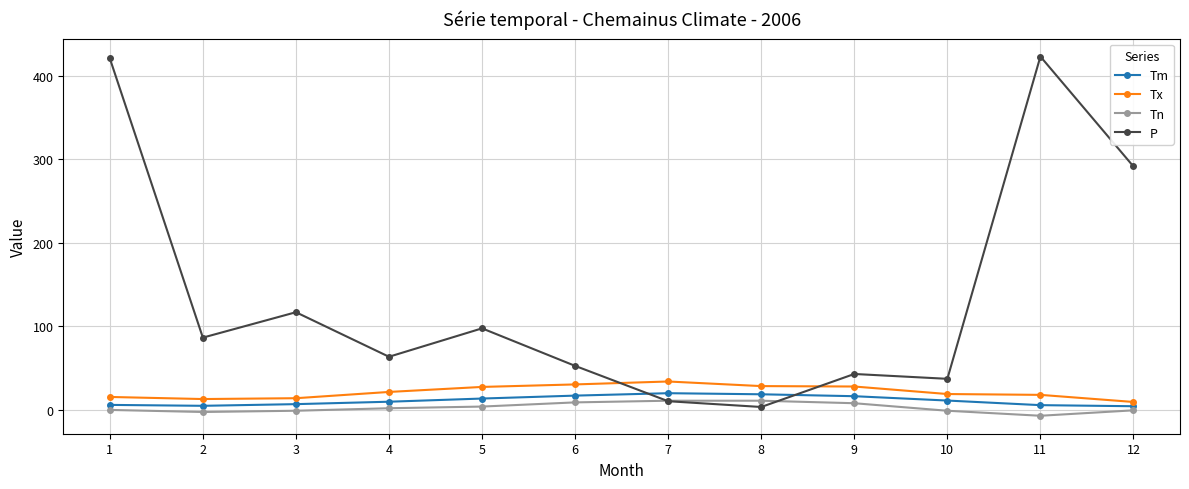

Is it true that P equals 37.2 at 10?

True